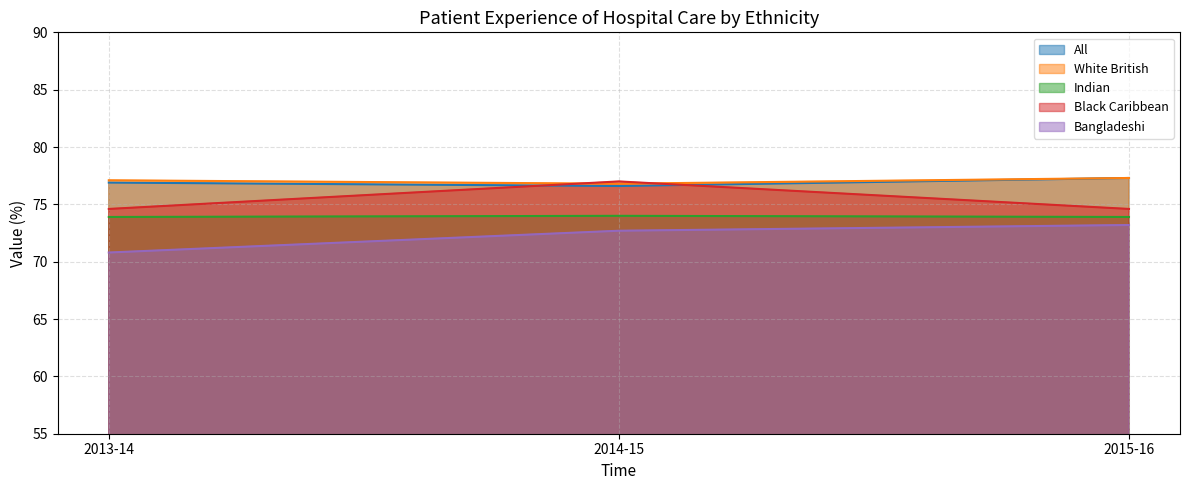

How many distinct data groups are displayed?

5